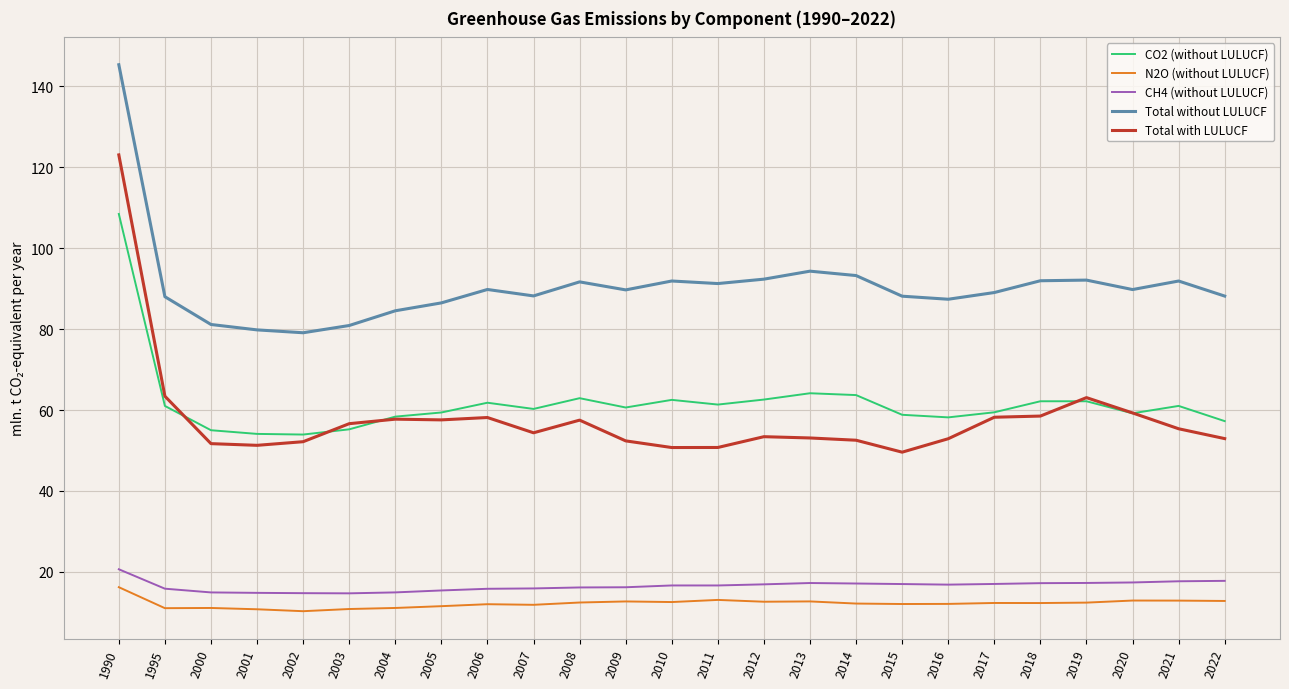

What is the greatest value displayed?

145.3